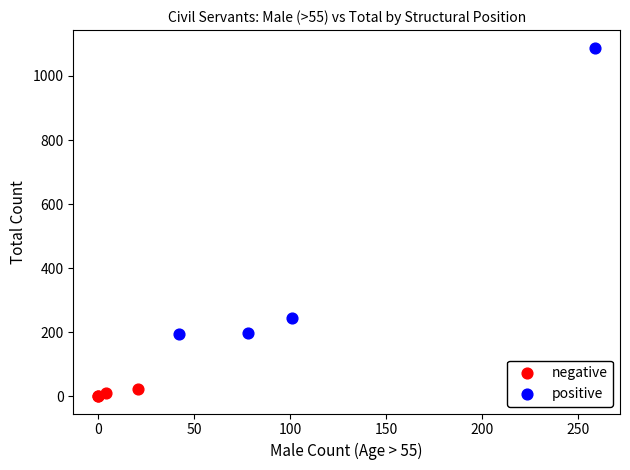

Which series reaches the maximum Y coordinate?

positive